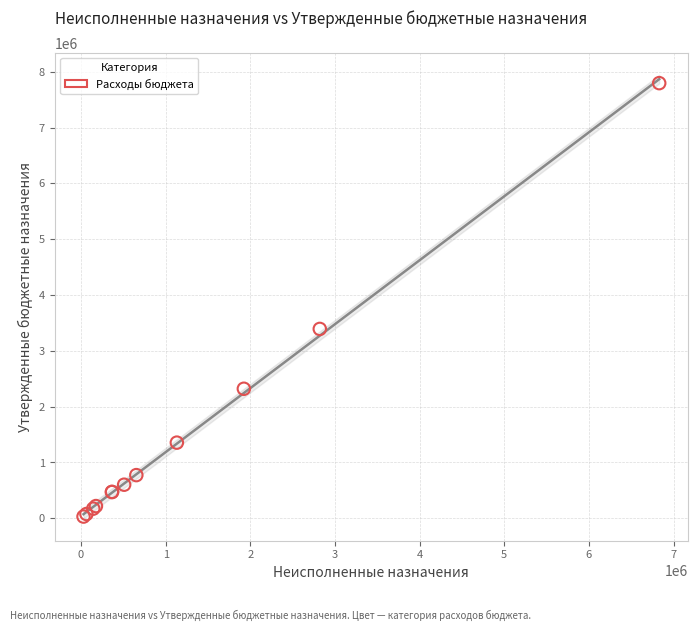

What Y value in the scatter plot is closest to 3913219?

3392408.2